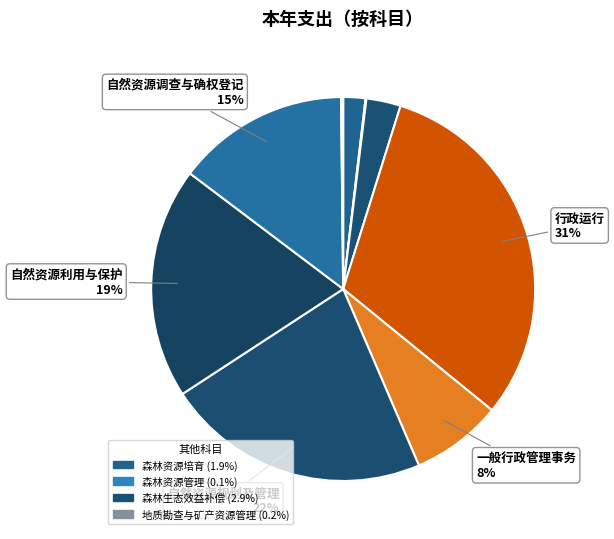

To the nearest percent, what is the average slice percentage?

11%